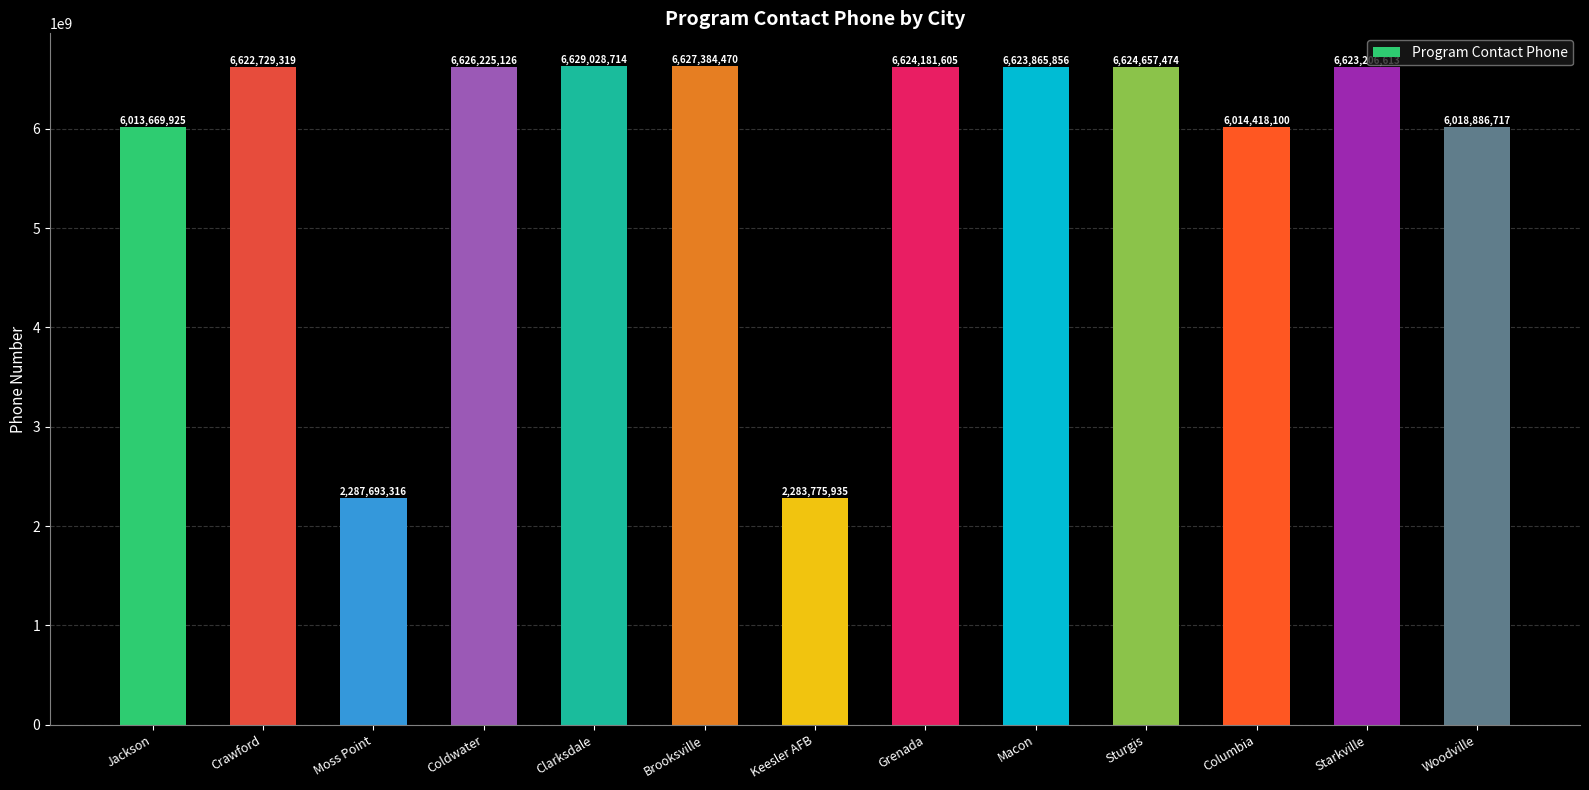

What is the sum of all values?

75619723170